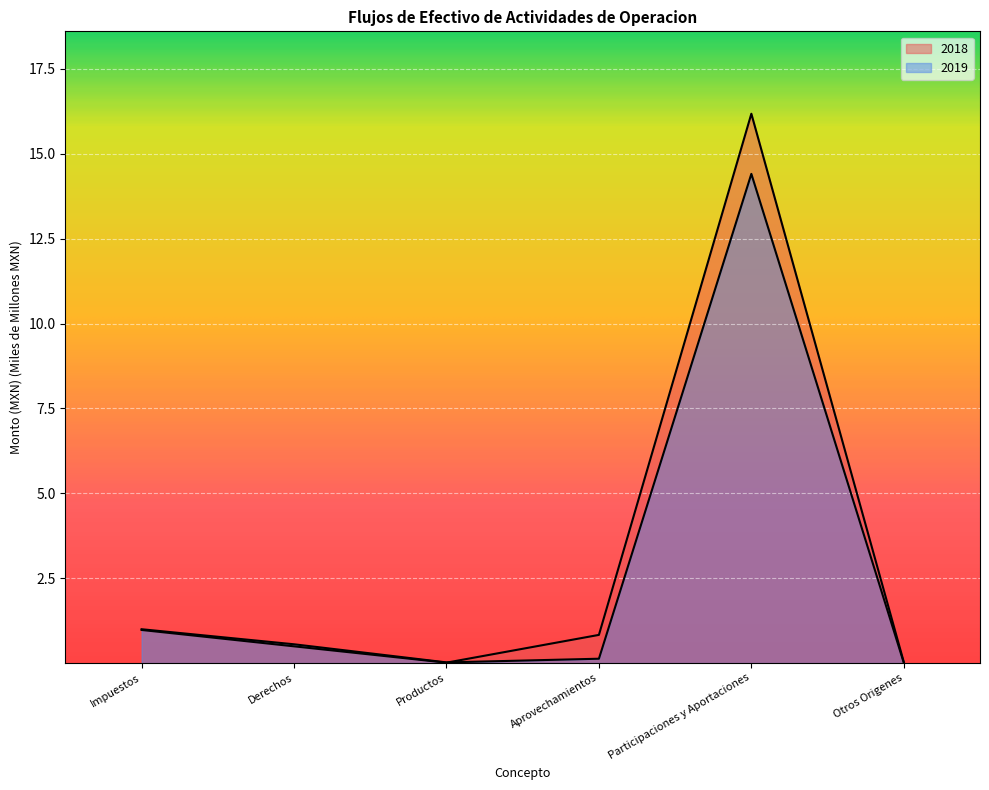

Reading right to left, what are all the values shown in this chart?

2018: Otros Origenes=0.0	Participaciones y Aportaciones=16.2	Aprovechamientos=0.8	Productos=0.0	Derechos=0.5	Impuestos=1.0
2019: Otros Origenes=0.0	Participaciones y Aportaciones=14.4	Aprovechamientos=0.1	Productos=0.0	Derechos=0.6	Impuestos=1.0